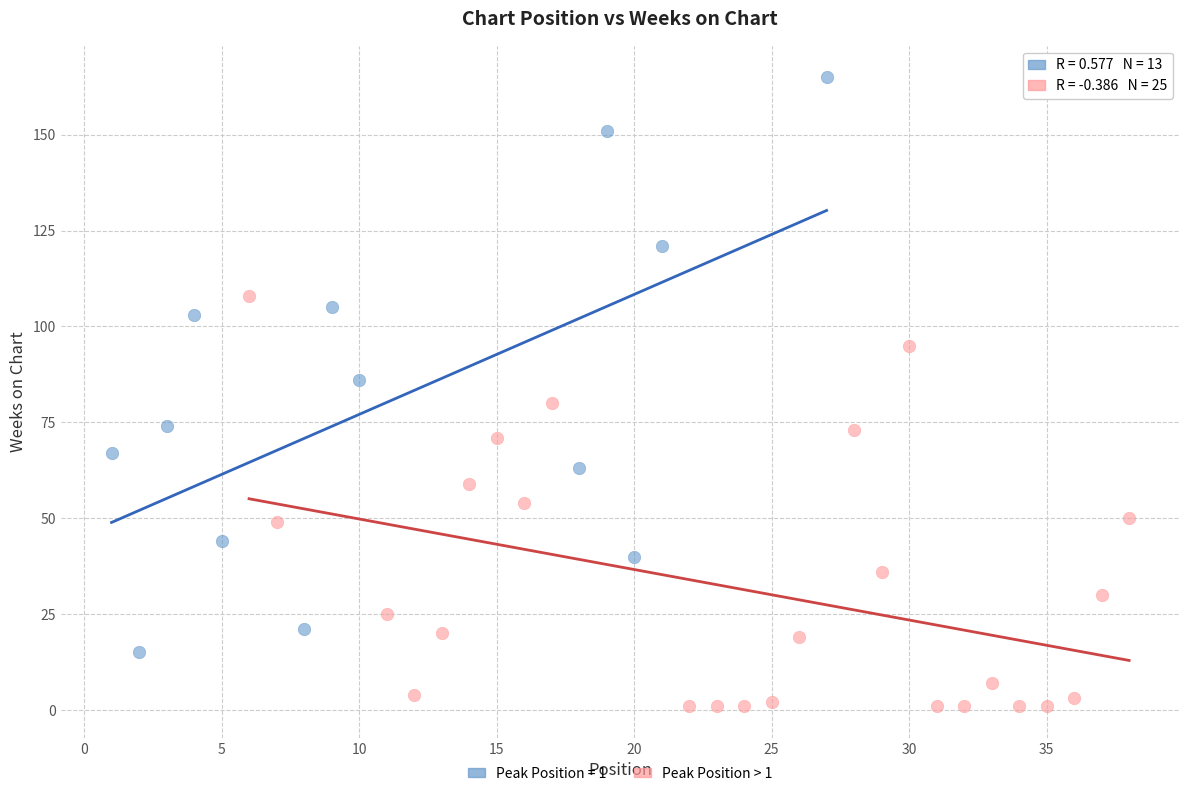

Which series has the widest spread of Y values?

Peak Position = 1